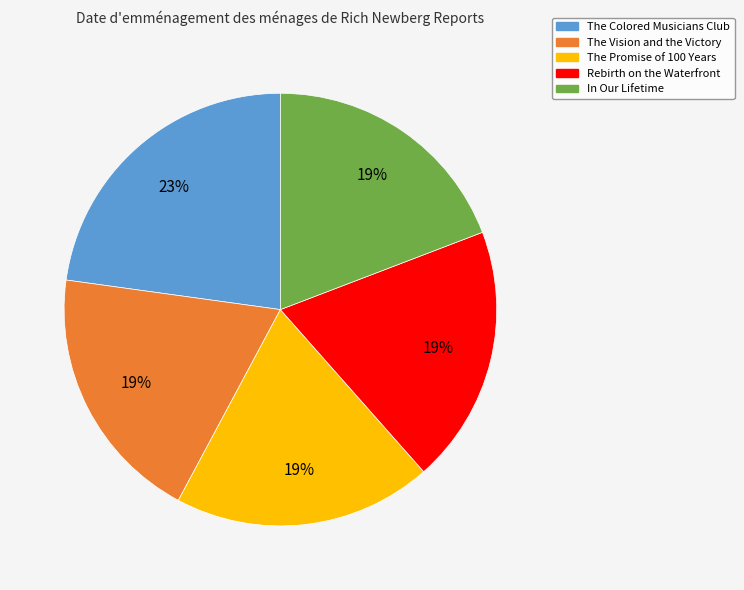

True or false: The Colored Musicians Club accounts for 34% of the total.

False